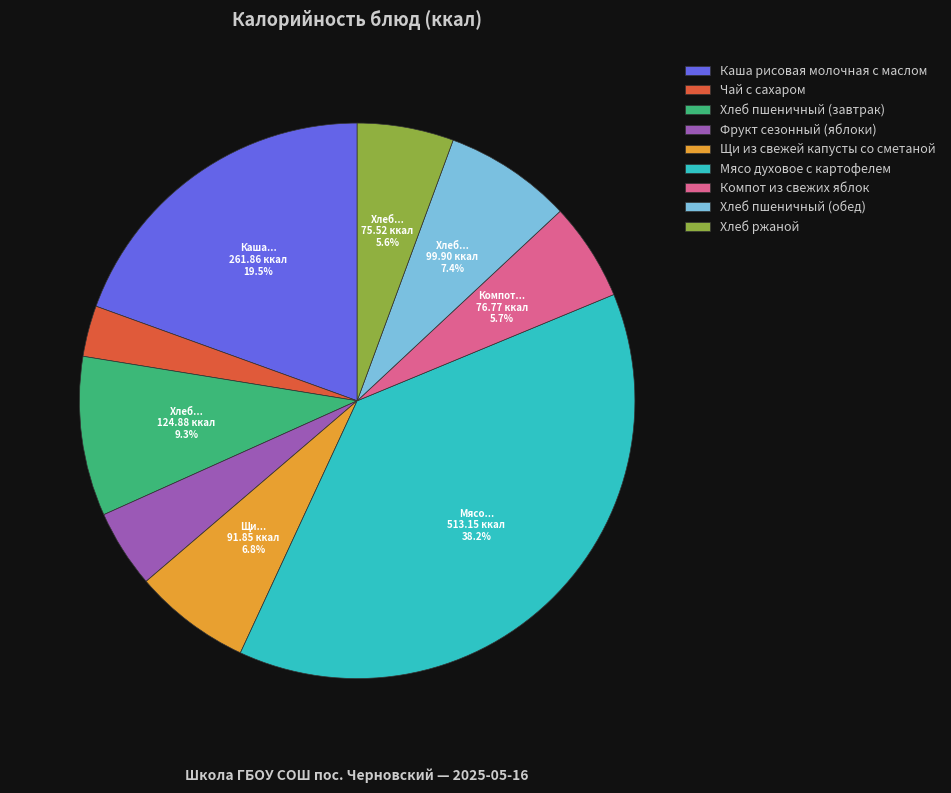

Does Хлеб пшеничный (завтрак) account for over 50% of the chart?

No